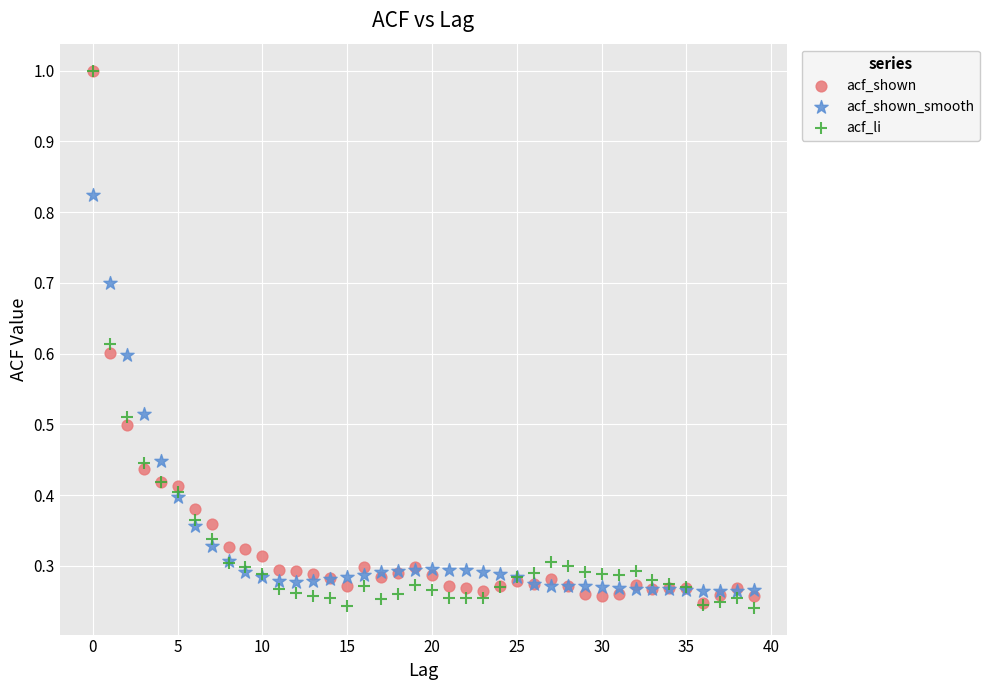

What are all the series names shown in the legend?

acf_shown, acf_shown_smooth, acf_li